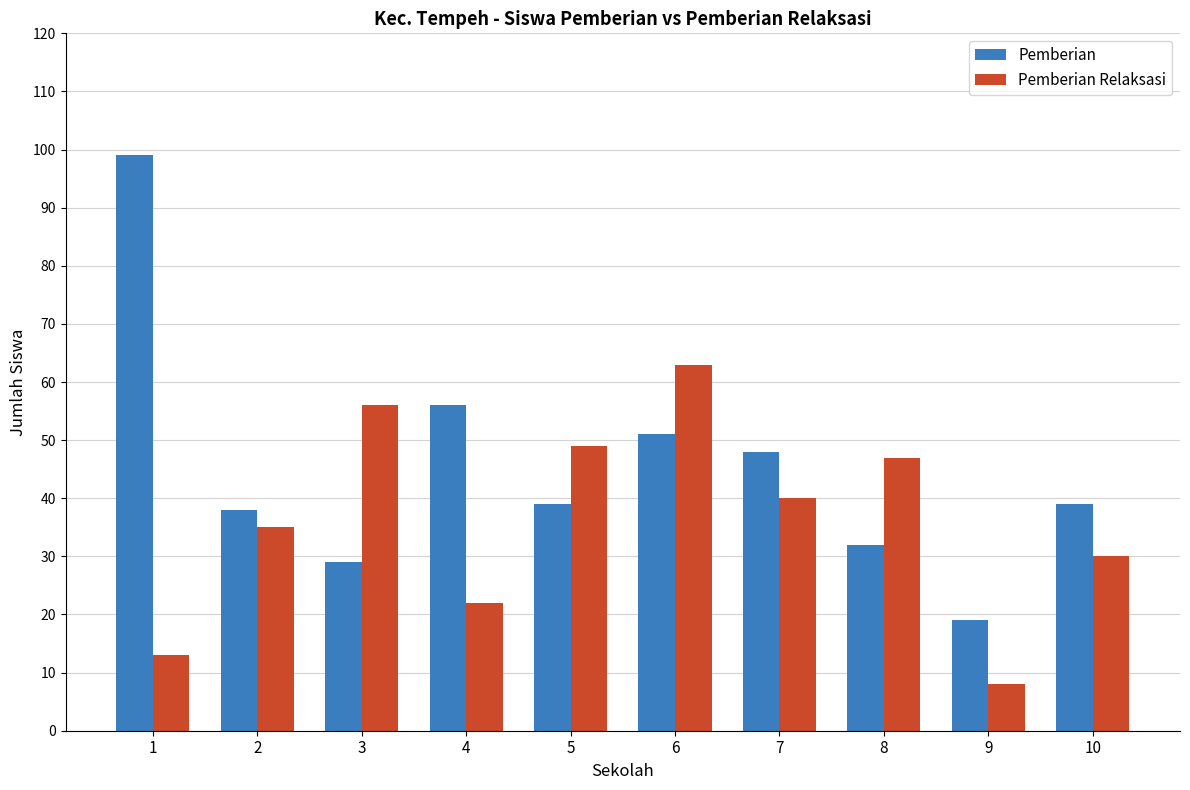

What is the difference between the maximum and minimum values in the Pemberian Relaksasi series?

55